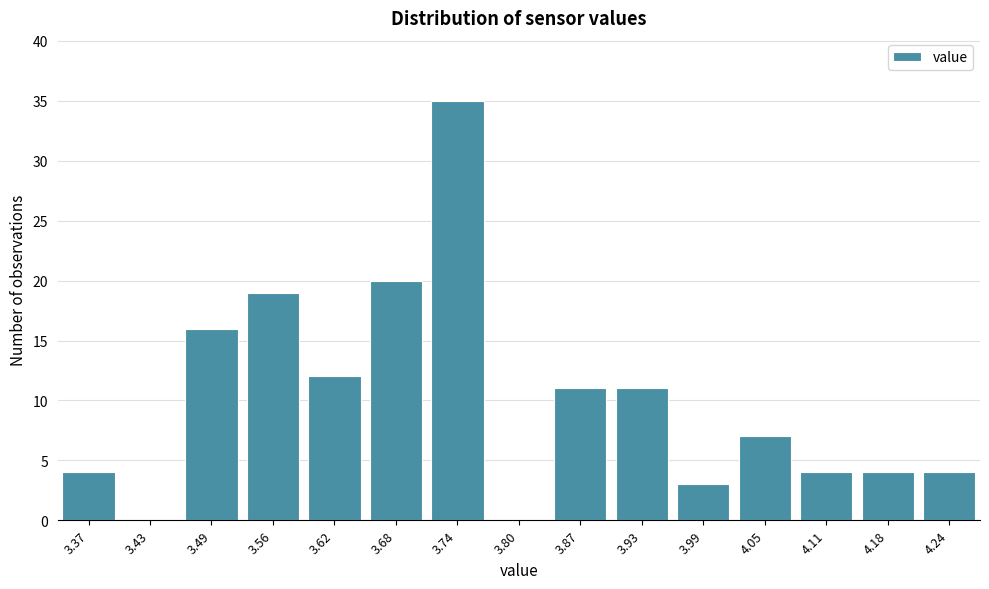

Reading left to right, what are all the values shown in this chart?

3.37=4	3.43=0	3.49=16	3.56=19	3.62=12	3.68=20	3.74=35	3.80=0	3.87=11	3.93=11	3.99=3	4.05=7	4.11=4	4.18=4	4.24=4